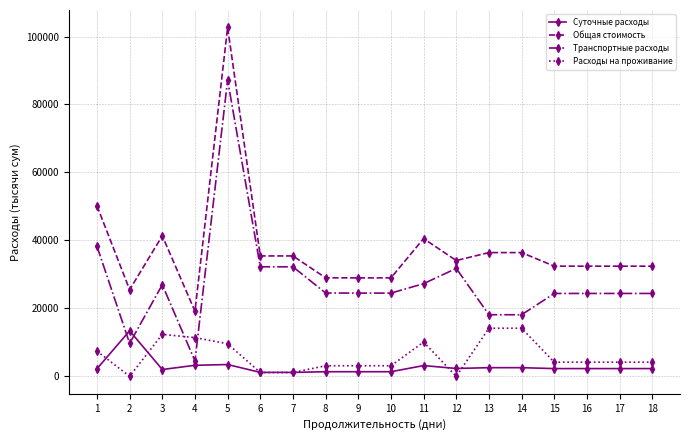

Which series has the widest spread of values?

Общая стоимость